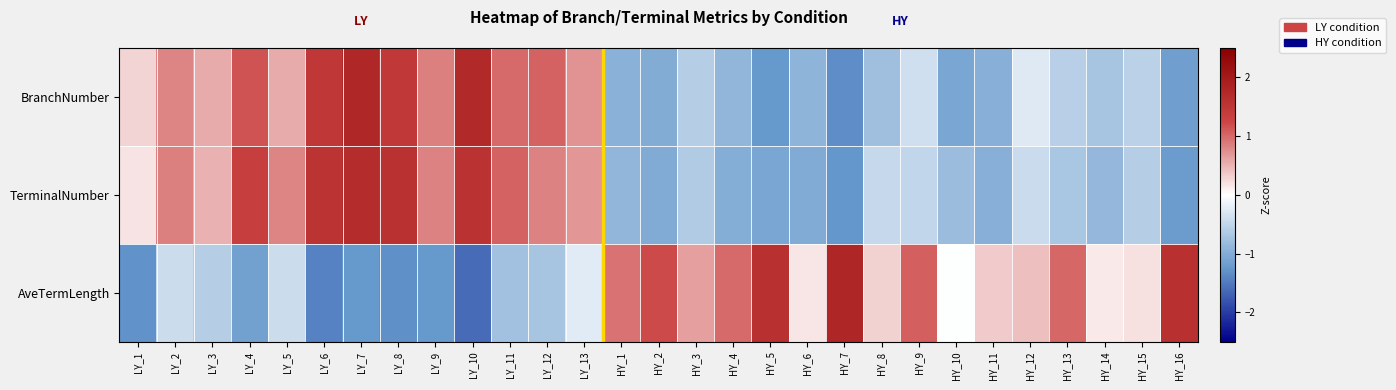

Reading left to right, what are all the values shown in this chart?

BranchNumber: LY_1=0.3	LY_2=0.8	LY_3=0.5	LY_4=1.1	LY_5=0.6	LY_6=1.5	LY_7=1.8	LY_8=1.5	LY_9=0.8	LY_10=1.7	LY_11=1.0	LY_12=1.0	LY_13=0.7	HY_1=-1.0	HY_2=-1.0	HY_3=-0.6	HY_4=-0.9	HY_5=-1.2	HY_6=-0.9	HY_7=-1.3	HY_8=-0.8	HY_9=-0.4	HY_10=-1.1	HY_11=-1.0	HY_12=-0.3	HY_13=-0.6	HY_14=-0.7	HY_15=-0.5	HY_16=-1.2
TerminalNumber: LY_1=0.2	LY_2=0.9	LY_3=0.5	LY_4=1.3	LY_5=0.8	LY_6=1.5	LY_7=1.7	LY_8=1.6	LY_9=0.8	LY_10=1.6	LY_11=1.0	LY_12=0.8	LY_13=0.7	HY_1=-0.9	HY_2=-1.0	HY_3=-0.6	HY_4=-1.0	HY_5=-1.1	HY_6=-1.0	HY_7=-1.3	HY_8=-0.5	HY_9=-0.5	HY_10=-0.8	HY_11=-1.0	HY_12=-0.4	HY_13=-0.7	HY_14=-0.9	HY_15=-0.6	HY_16=-1.2
AveTermLength: LY_1=-1.3	LY_2=-0.4	LY_3=-0.6	LY_4=-1.1	LY_5=-0.4	LY_6=-1.4	LY_7=-1.2	LY_8=-1.3	LY_9=-1.2	LY_10=-1.6	LY_11=-0.7	LY_12=-0.7	LY_13=-0.2	HY_1=0.9	HY_2=1.2	HY_3=0.6	HY_4=1.0	HY_5=1.6	HY_6=0.2	HY_7=1.8	HY_8=0.3	HY_9=1.1	HY_10=-0.0	HY_11=0.3	HY_12=0.4	HY_13=1.0	HY_14=0.1	HY_15=0.2	HY_16=1.6